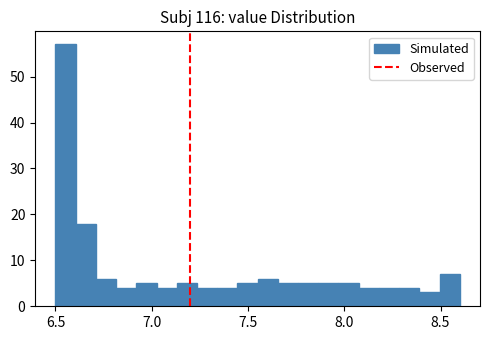

Read against the x-axis, roughly where is the centre of the tallest bar?

6.55